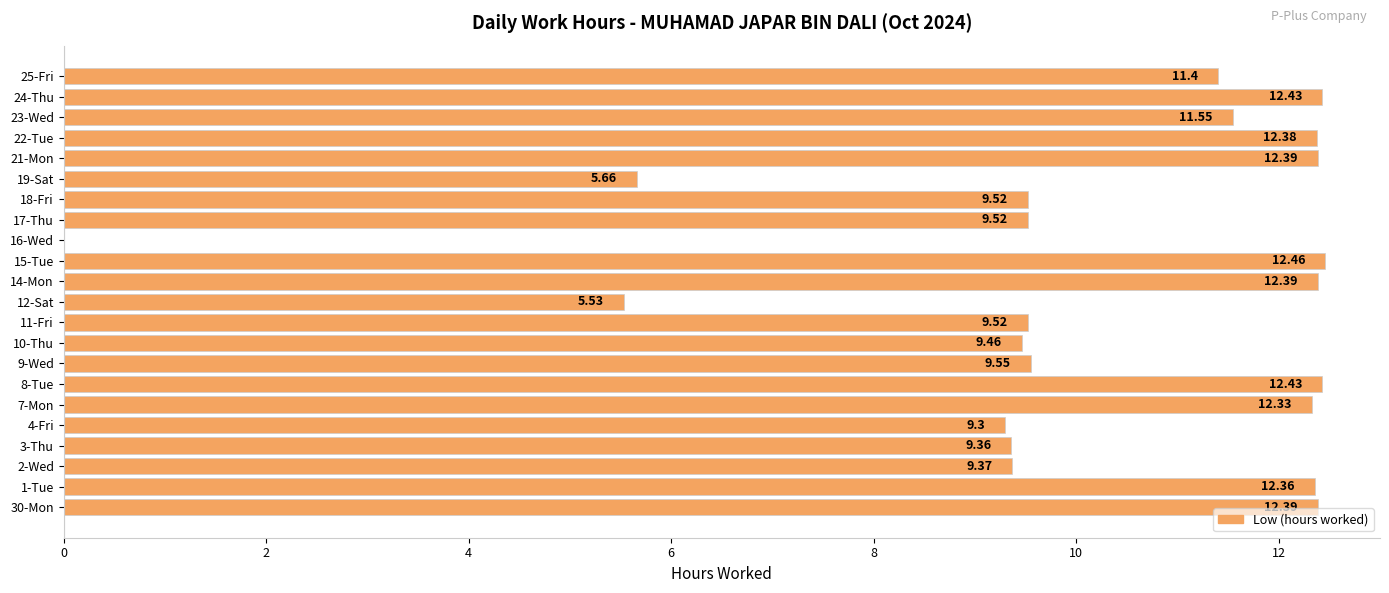

What is the sum of all values?

221.3